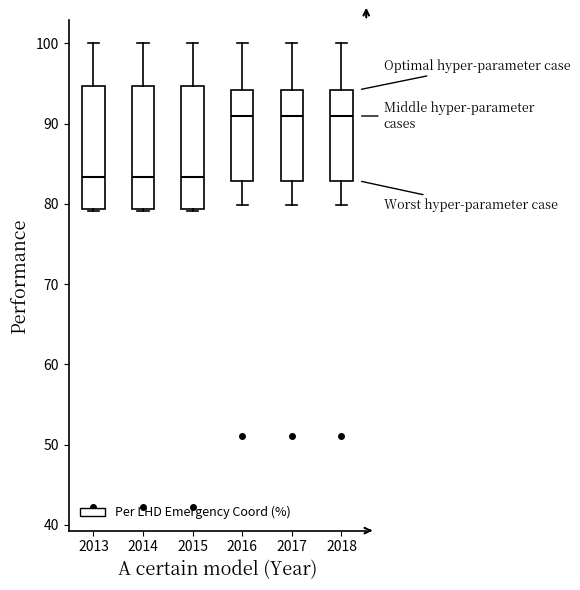

Reading left to right, read every box against the y-axis: the position of its median line, the range the box covers, and the ends of its whiskers. The values are not printed on the chart, so give them approximately, as read against the axis.

2013: median 83, box 79 to 95, whiskers 79 to 100
2014: median 83, box 79 to 95, whiskers 79 to 100
2015: median 83, box 79 to 95, whiskers 79 to 100
2016: median 91, box 83 to 94, whiskers 80 to 100
2017: median 91, box 83 to 94, whiskers 80 to 100
2018: median 91, box 83 to 94, whiskers 80 to 100